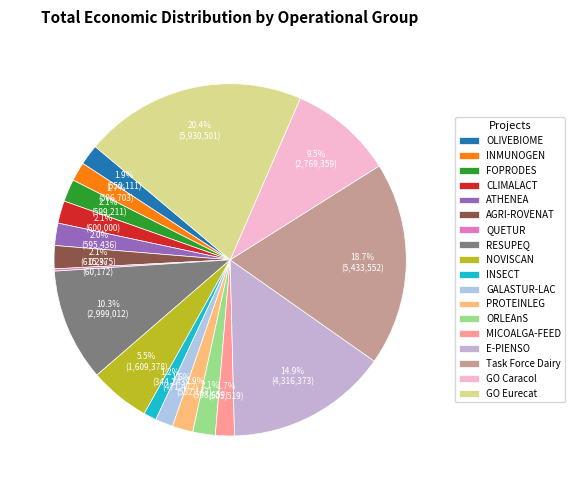

How many segments does this pie chart have?

18